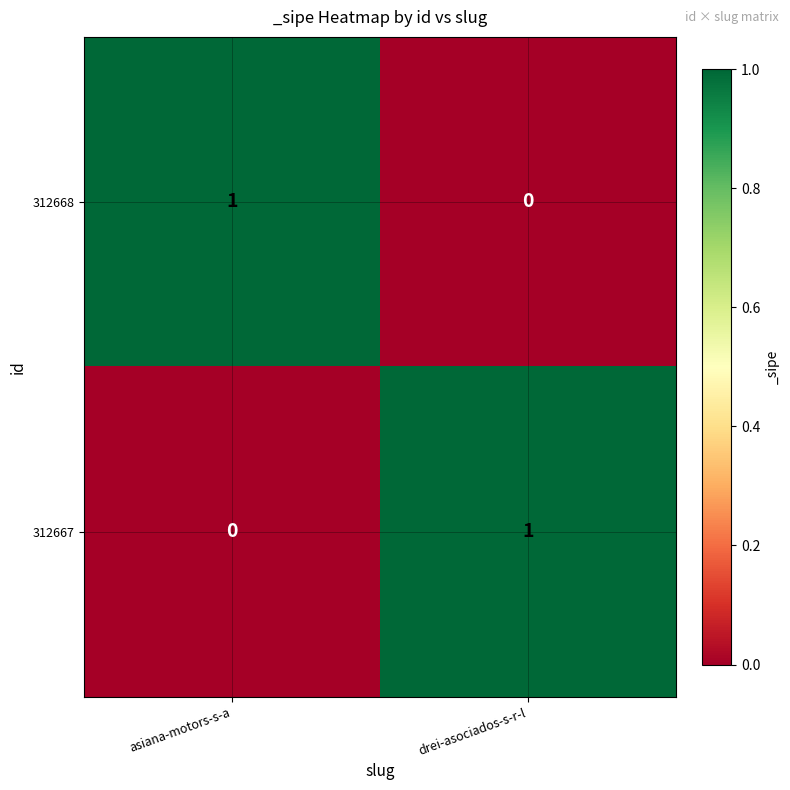

Is the value of 312667 at drei-asociados-s-r-l greater than the value of 312668 at drei-asociados-s-r-l?

Yes